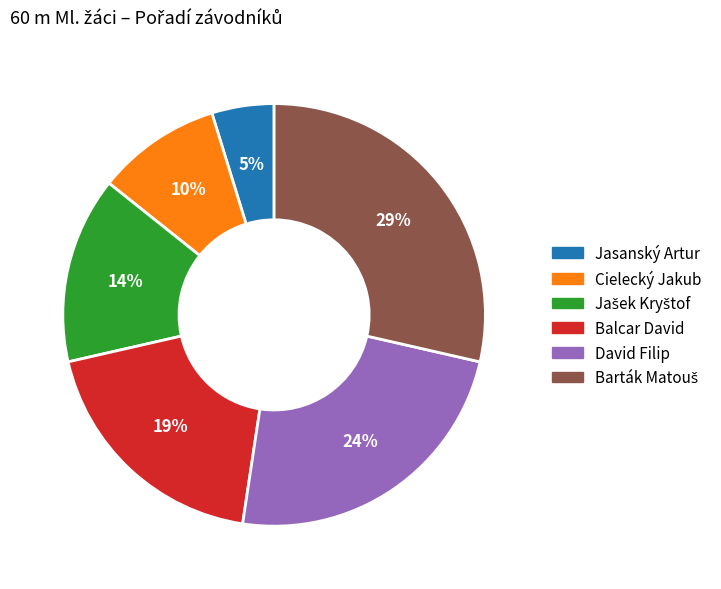

To the nearest percent, what percentage of the pie is Balcar David?

19%